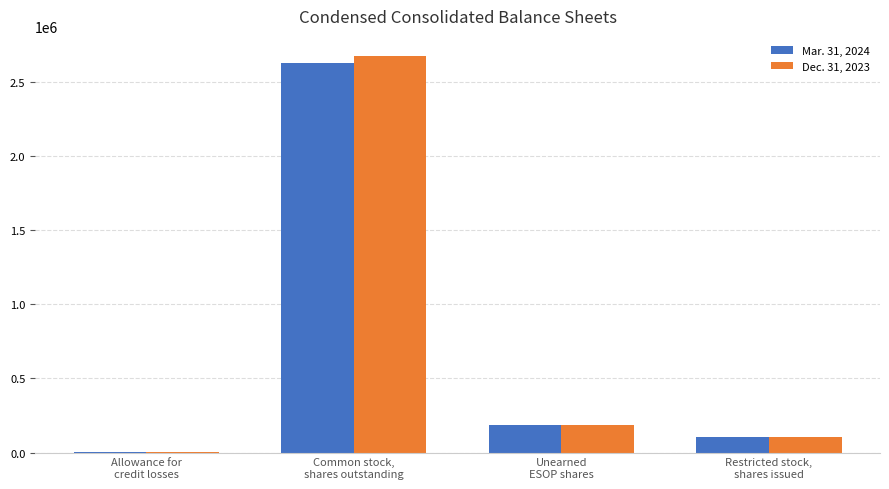

What is the greatest value displayed?

2679967